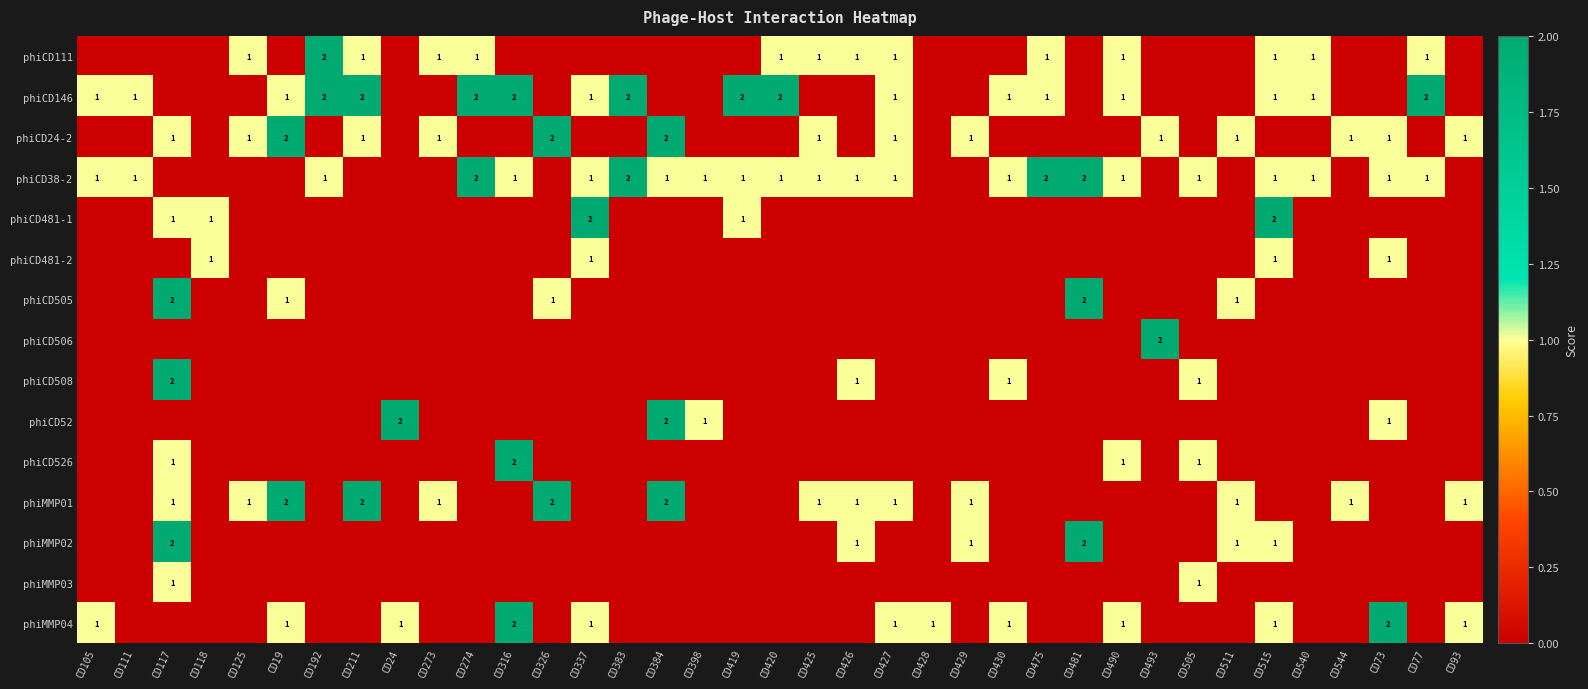

True or false: phiCD52 has a value of 1 at CD398.

True